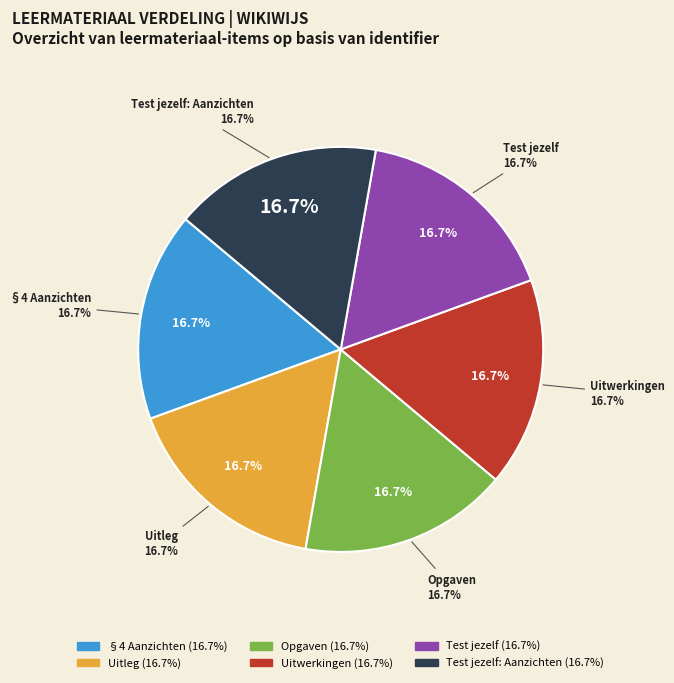

Do Uitleg and Test jezelf: Aanzichten together represent more than half of the pie?

No